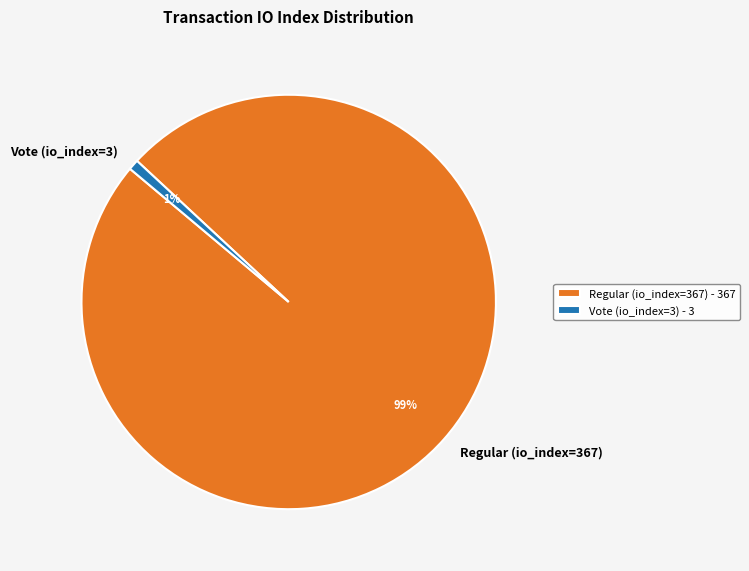

Which category has the biggest portion of the pie?

Regular (io_index=367)